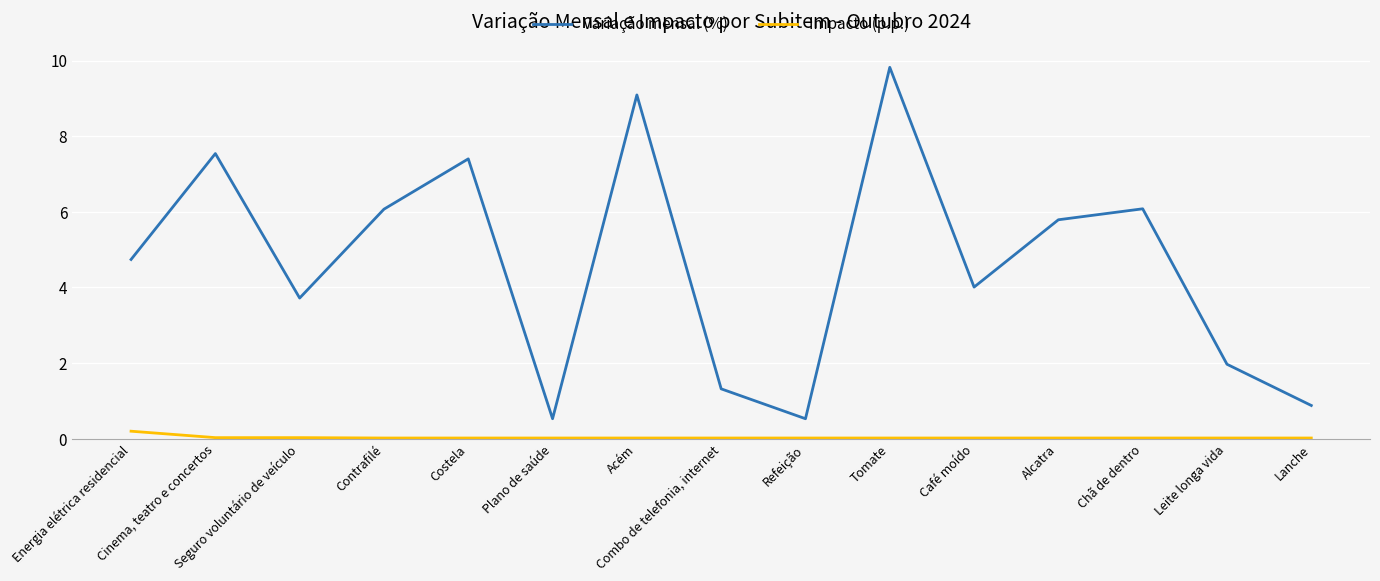

Which series has the widest spread of values?

Variação mensal (%)